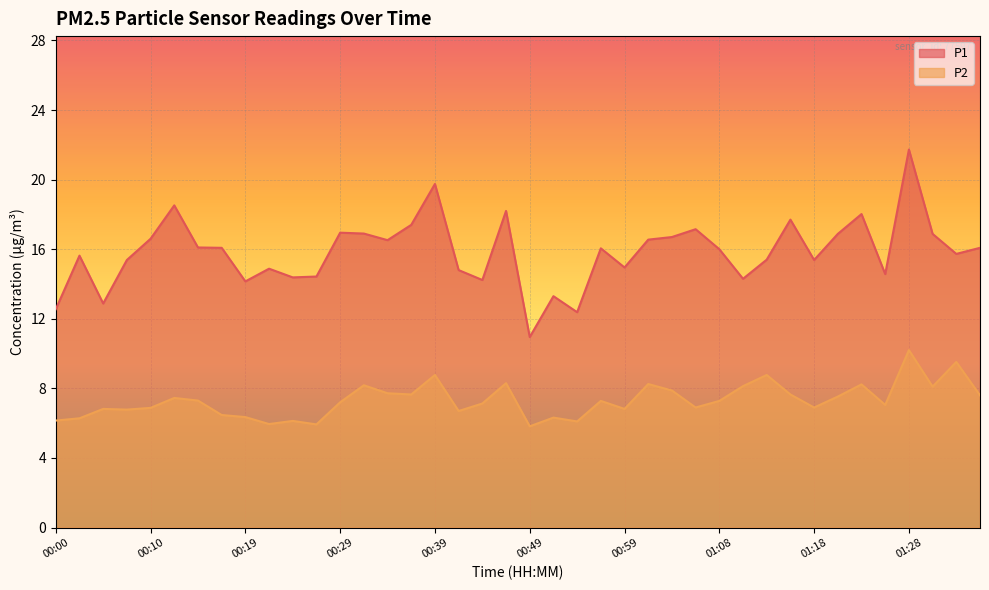

What is the sum of all P1 values?

633.0